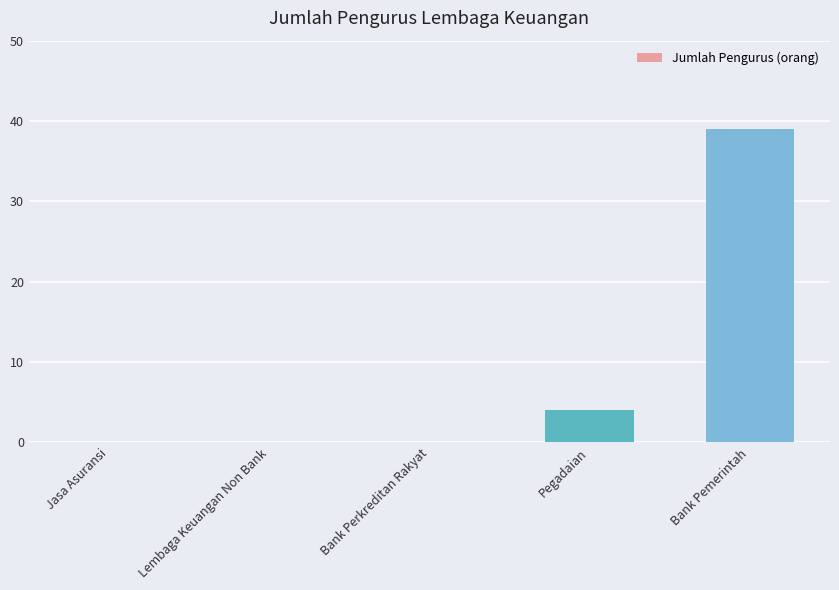

At which label is the value closest to 19?

Pegadaian